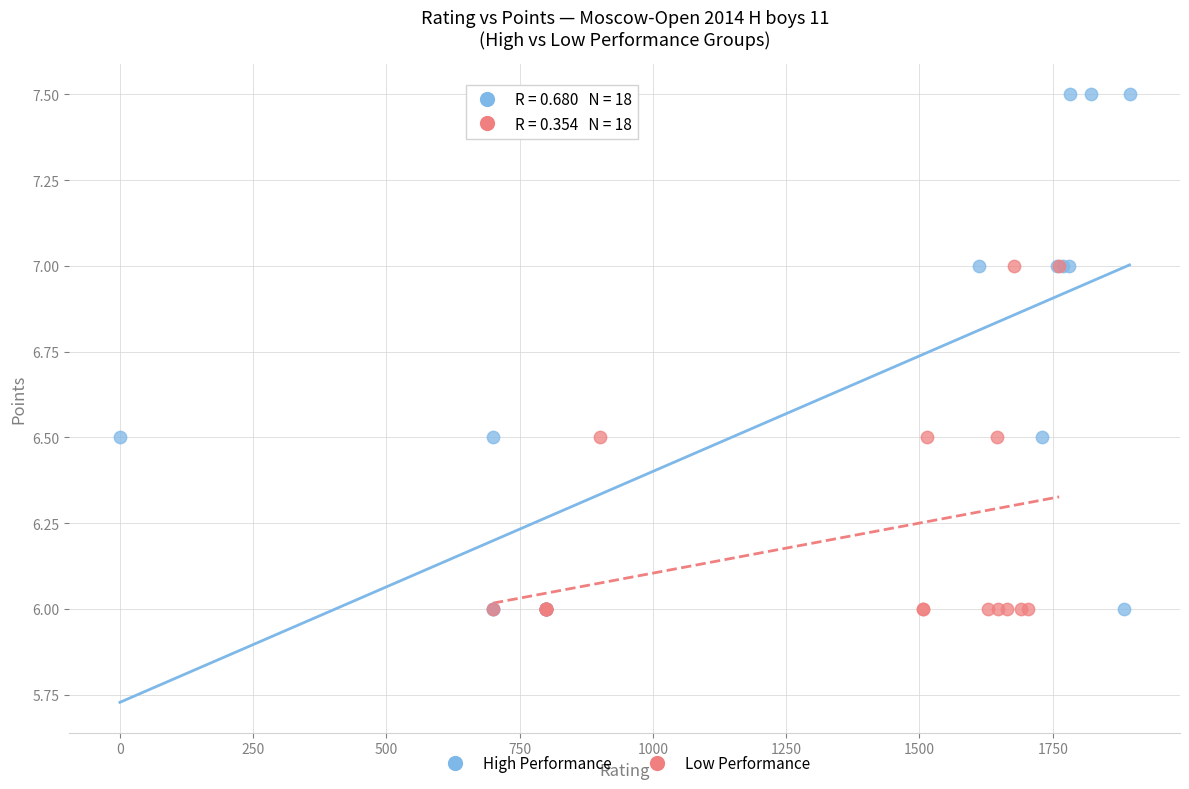

Which series has the largest Y range (max minus min)?

High Performance